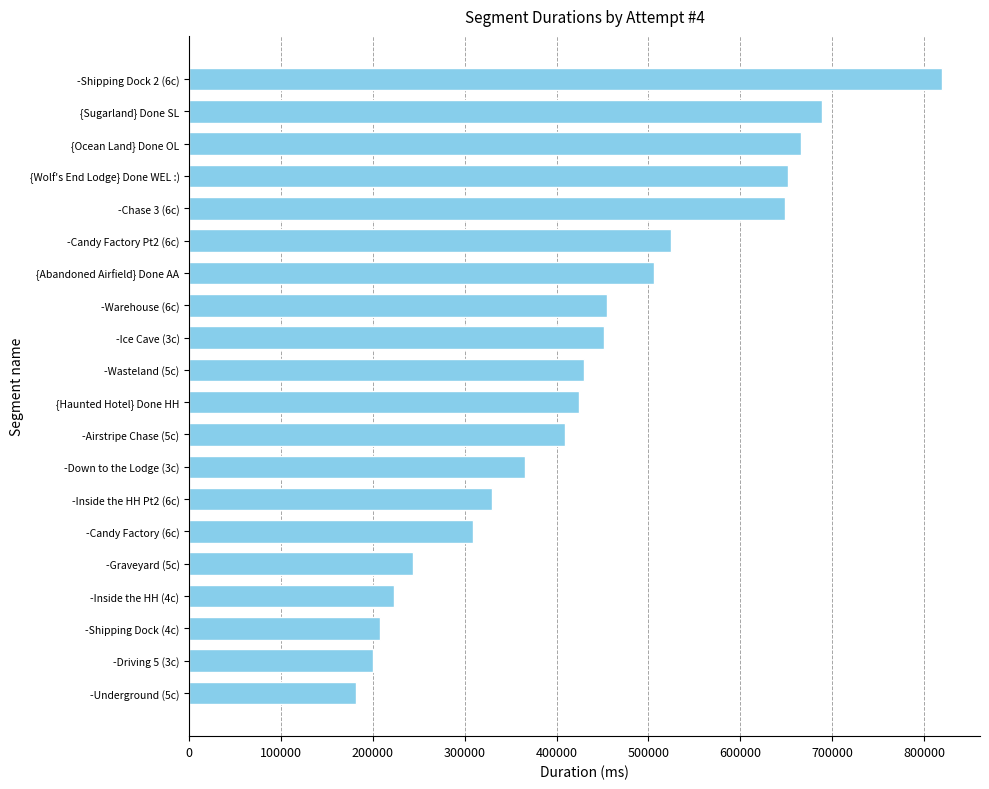

The value at -Candy Factory (6c) is 308567. True or false?

True